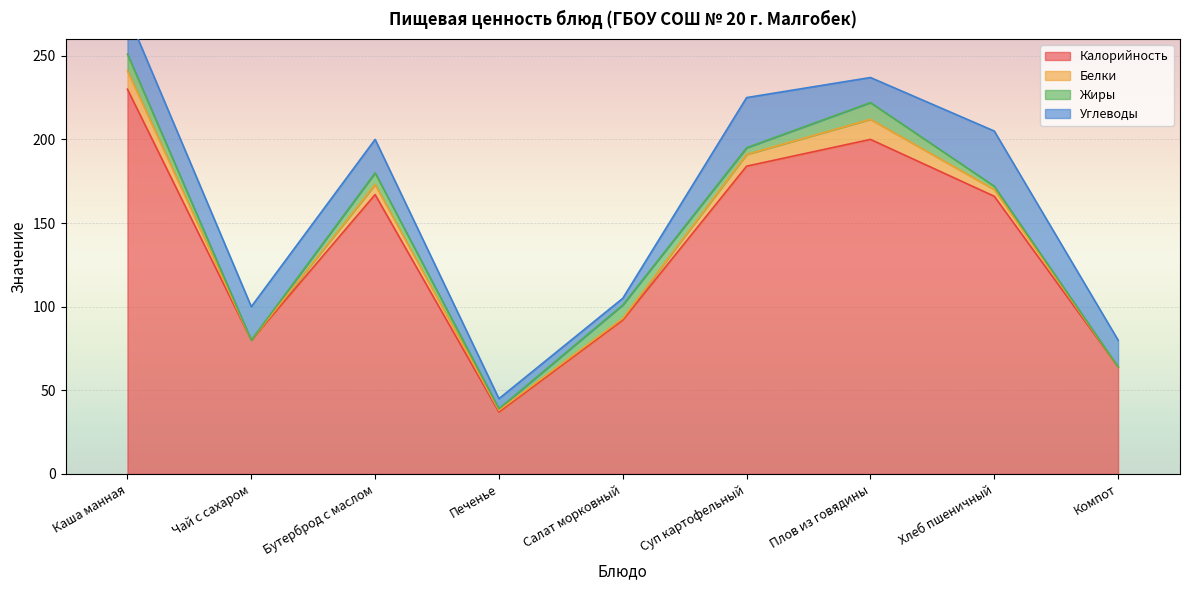

How many values in the Углеводы series are below 20?

4